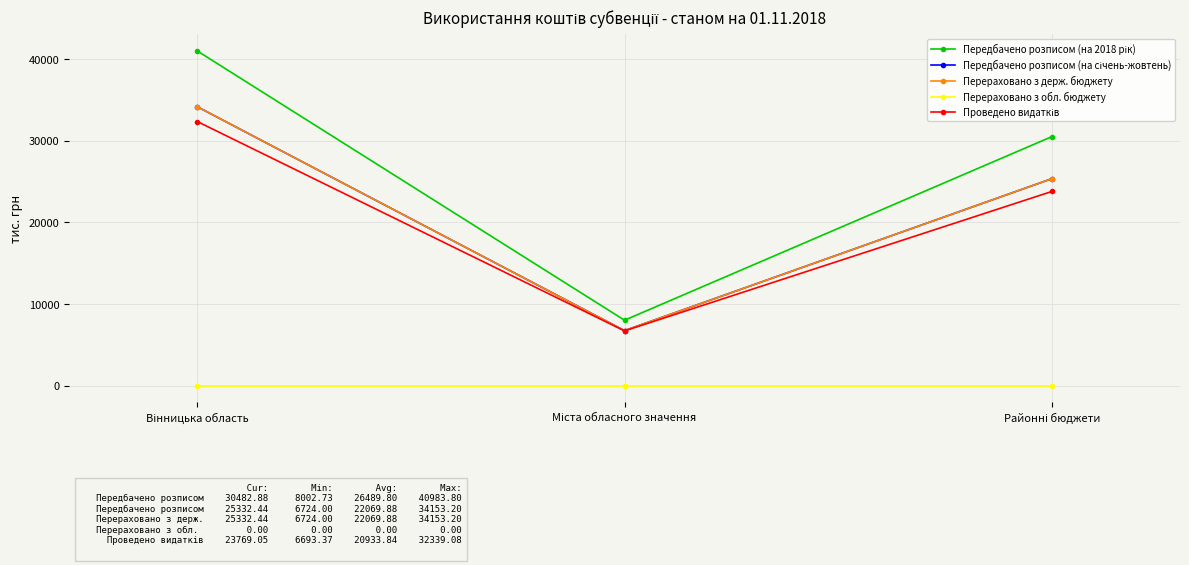

Is this an area chart (filled region under the line)?

No